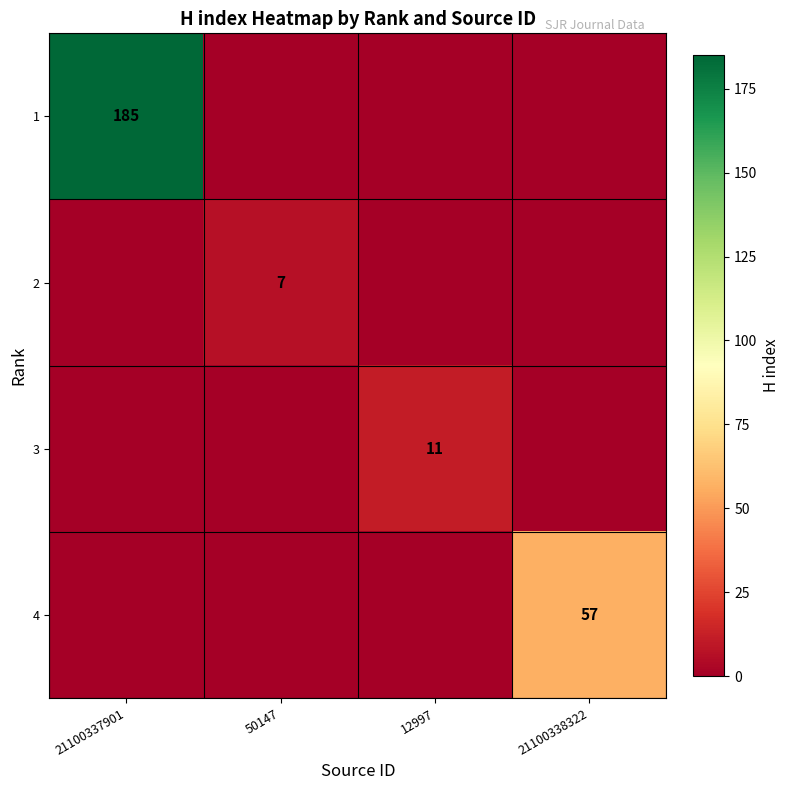

What is the total value across all series at 21100338322?

57